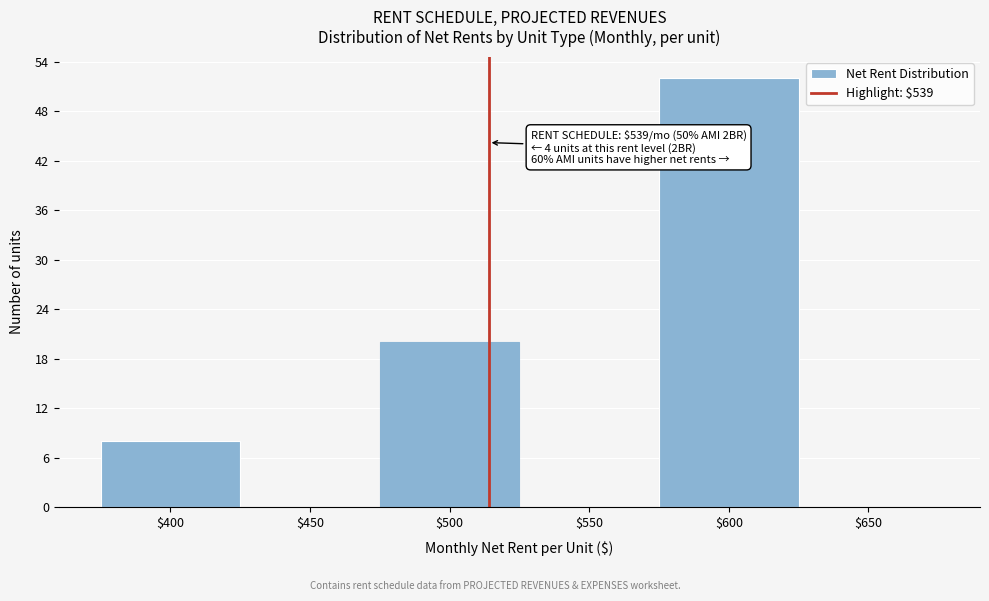

Which label corresponds to the largest value in the chart?

$600